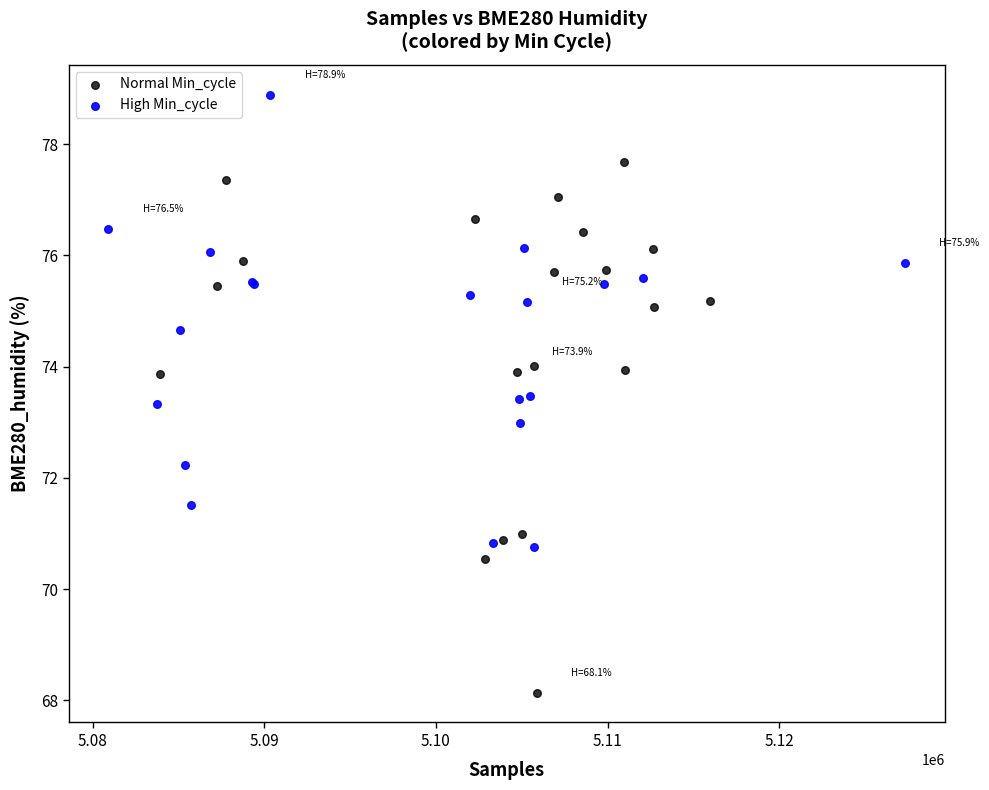

Which series reaches the minimum Y coordinate?

Normal Min_cycle